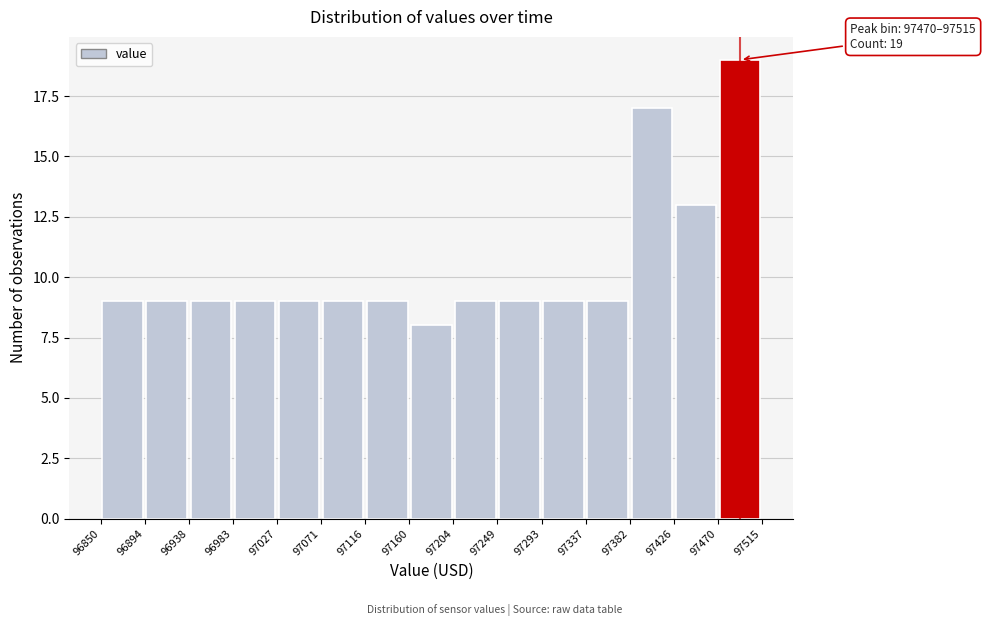

Over which range of the x-axis is the bar tallest?

97470 to 97515